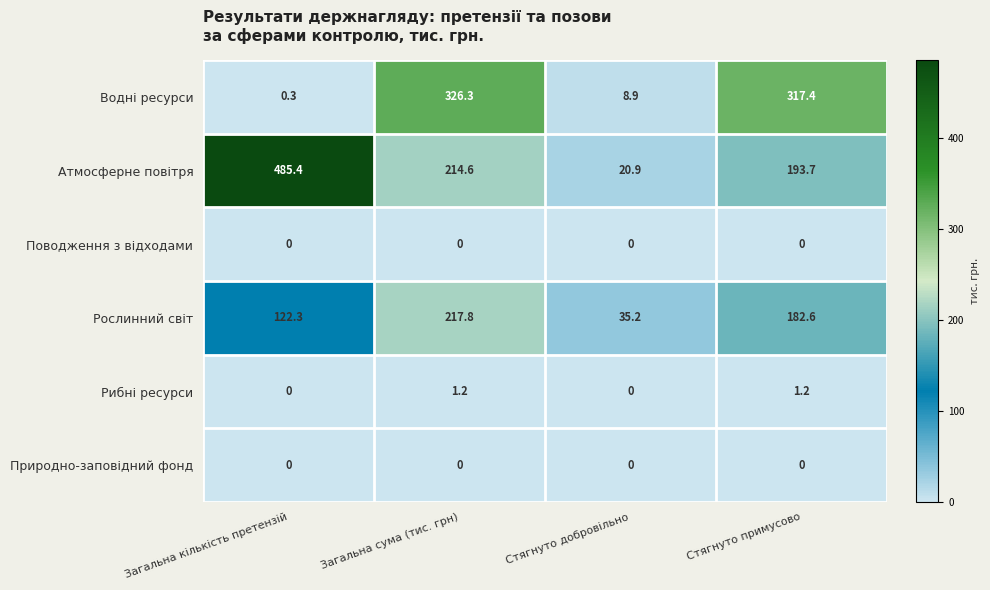

Reading left to right, list all the values displayed in this chart.

Водні ресурси: Загальна кількість претензій=0.3	Загальна сума (тис. грн)=326.3	Стягнуто добровільно=8.9	Стягнуто примусово=317.4
Атмосферне повітря: Загальна кількість претензій=485.4	Загальна сума (тис. грн)=214.6	Стягнуто добровільно=20.9	Стягнуто примусово=193.7
Поводження з відходами: Загальна кількість претензій=0.0	Загальна сума (тис. грн)=0.0	Стягнуто добровільно=0.0	Стягнуто примусово=0.0
Рослинний світ: Загальна кількість претензій=122.3	Загальна сума (тис. грн)=217.8	Стягнуто добровільно=35.2	Стягнуто примусово=182.6
Рибні ресурси: Загальна кількість претензій=0.0	Загальна сума (тис. грн)=1.2	Стягнуто добровільно=0.0	Стягнуто примусово=1.2
Природно-заповідний фонд: Загальна кількість претензій=0.0	Загальна сума (тис. грн)=0.0	Стягнуто добровільно=0.0	Стягнуто примусово=0.0